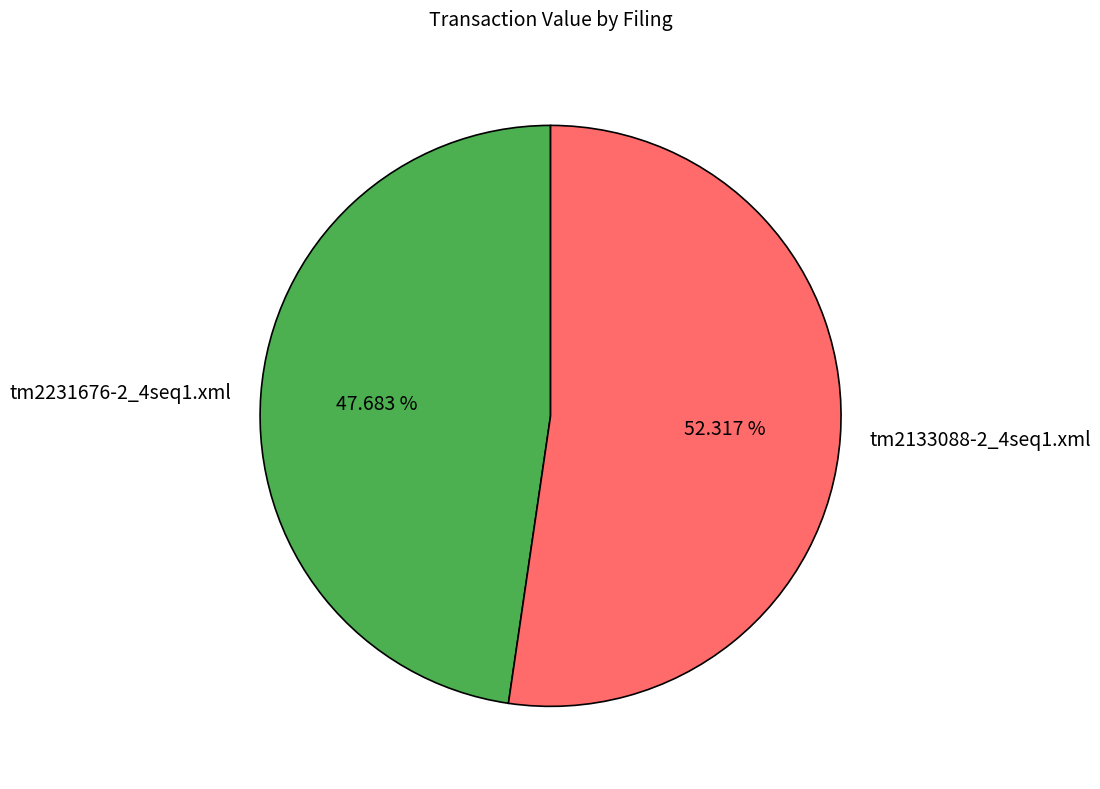

To the nearest percent, what is the difference between the largest and smallest slice percentages?

5%